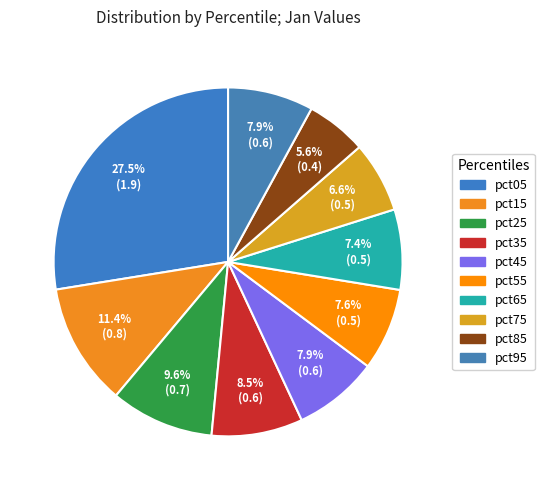

How many slices are in this pie chart?

10